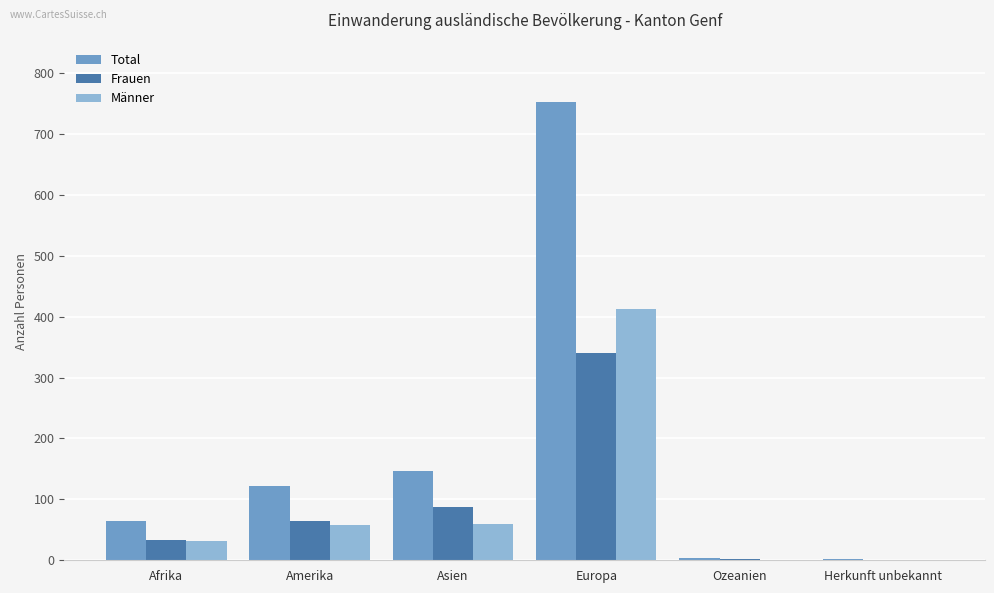

Read the Total value at Afrika.

64